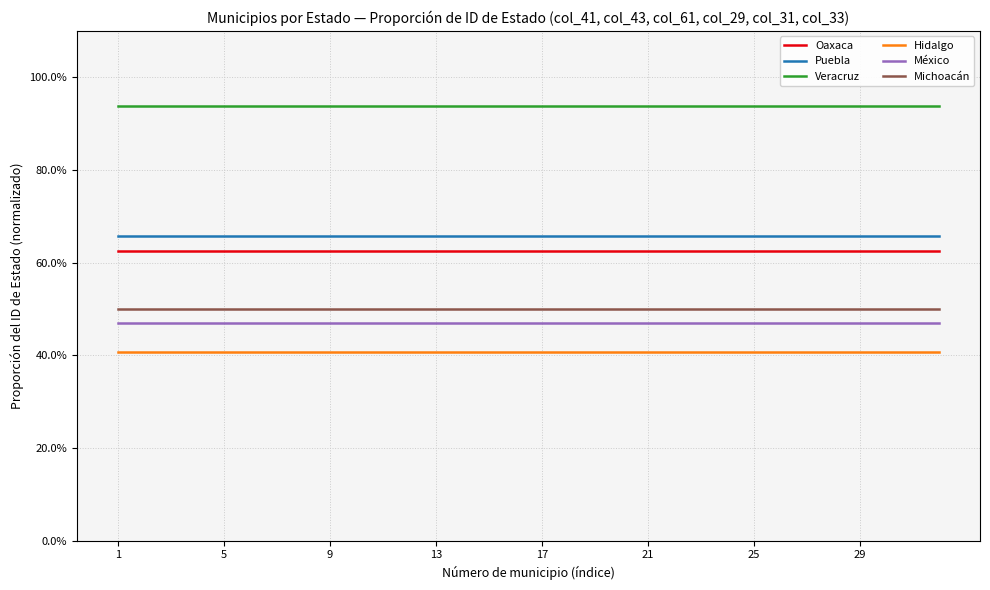

Reading right to left, extract all data points from this chart.

Oaxaca: 0.6	0.6	0.6	0.6	0.6	0.6	0.6	0.6	0.6	0.6	0.6	0.6	0.6	0.6	0.6	0.6	0.6	0.6	0.6	0.6	0.6	0.6	0.6	0.6	0.6	0.6	0.6	0.6	0.6	0.6	0.6	0.6
Puebla: 0.7	0.7	0.7	0.7	0.7	0.7	0.7	0.7	0.7	0.7	0.7	0.7	0.7	0.7	0.7	0.7	0.7	0.7	0.7	0.7	0.7	0.7	0.7	0.7	0.7	0.7	0.7	0.7	0.7	0.7	0.7	0.7
Veracruz: 0.9	0.9	0.9	0.9	0.9	0.9	0.9	0.9	0.9	0.9	0.9	0.9	0.9	0.9	0.9	0.9	0.9	0.9	0.9	0.9	0.9	0.9	0.9	0.9	0.9	0.9	0.9	0.9	0.9	0.9	0.9	0.9
Hidalgo: 0.4	0.4	0.4	0.4	0.4	0.4	0.4	0.4	0.4	0.4	0.4	0.4	0.4	0.4	0.4	0.4	0.4	0.4	0.4	0.4	0.4	0.4	0.4	0.4	0.4	0.4	0.4	0.4	0.4	0.4	0.4	0.4
México: 0.5	0.5	0.5	0.5	0.5	0.5	0.5	0.5	0.5	0.5	0.5	0.5	0.5	0.5	0.5	0.5	0.5	0.5	0.5	0.5	0.5	0.5	0.5	0.5	0.5	0.5	0.5	0.5	0.5	0.5	0.5	0.5
Michoacán: 0.5	0.5	0.5	0.5	0.5	0.5	0.5	0.5	0.5	0.5	0.5	0.5	0.5	0.5	0.5	0.5	0.5	0.5	0.5	0.5	0.5	0.5	0.5	0.5	0.5	0.5	0.5	0.5	0.5	0.5	0.5	0.5